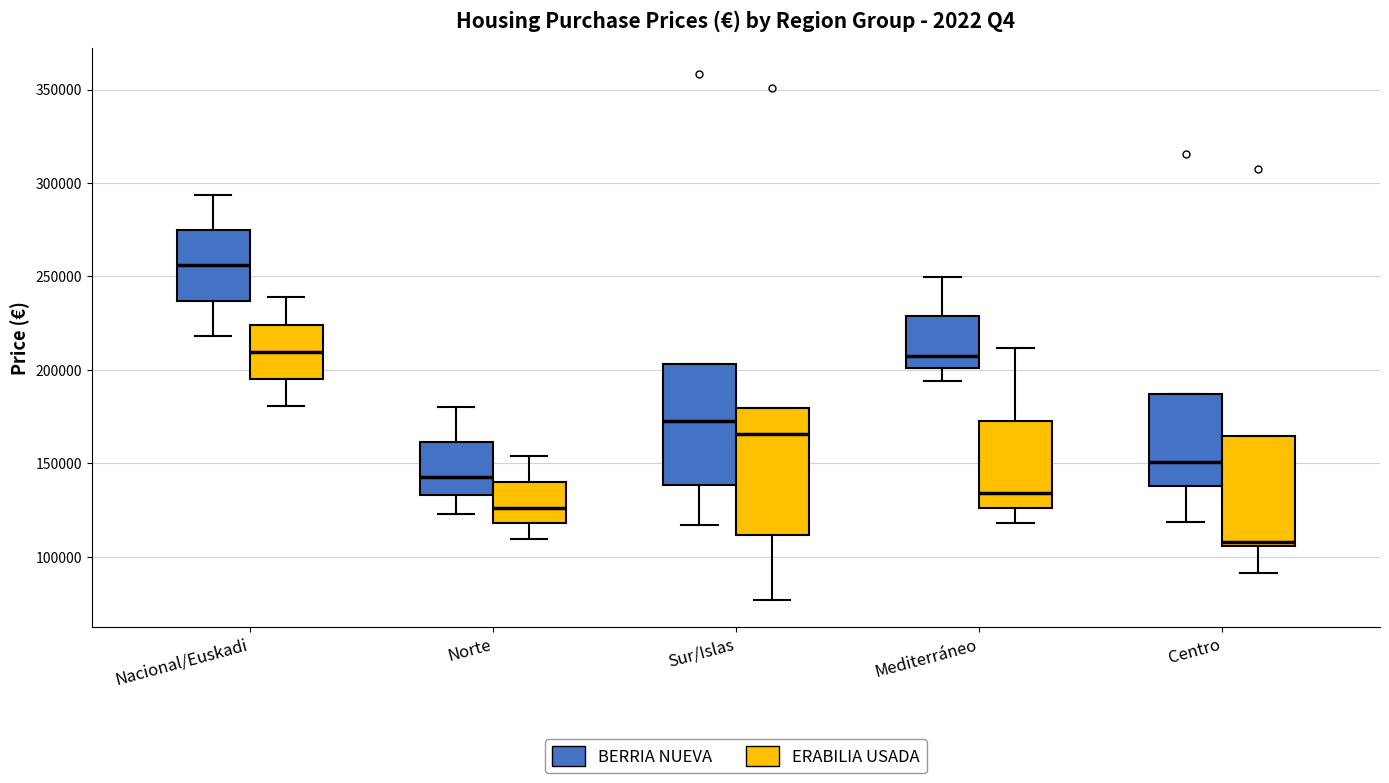

Reading left to right, transcribe this box plot: for each box, give where its median line is, the range the box spans, and where its two whiskers end, as read against the y-axis. The values are not printed on the chart, so give them approximately, as read against the axis.

Nacional/Euskadi (BERRIA NUEVA): median 255000, box 235000 to 275000, whiskers 220000 to 295000
Nacional/Euskadi (ERABILIA USADA): median 210000, box 195000 to 225000, whiskers 180000 to 240000
Norte (BERRIA NUEVA): median 145000, box 135000 to 160000, whiskers 125000 to 180000
Norte (ERABILIA USADA): median 125000, box 120000 to 140000, whiskers 110000 to 155000
Sur/Islas (BERRIA NUEVA): median 175000, box 140000 to 205000, whiskers 115000 to 205000
Sur/Islas (ERABILIA USADA): median 165000, box 110000 to 180000, whiskers 75000 to 180000
Mediterráneo (BERRIA NUEVA): median 210000, box 200000 to 230000, whiskers 195000 to 250000
Mediterráneo (ERABILIA USADA): median 135000, box 125000 to 175000, whiskers 120000 to 210000
Centro (BERRIA NUEVA): median 150000, box 140000 to 185000, whiskers 120000 to 185000
Centro (ERABILIA USADA): median 110000, box 105000 to 165000, whiskers 90000 to 165000